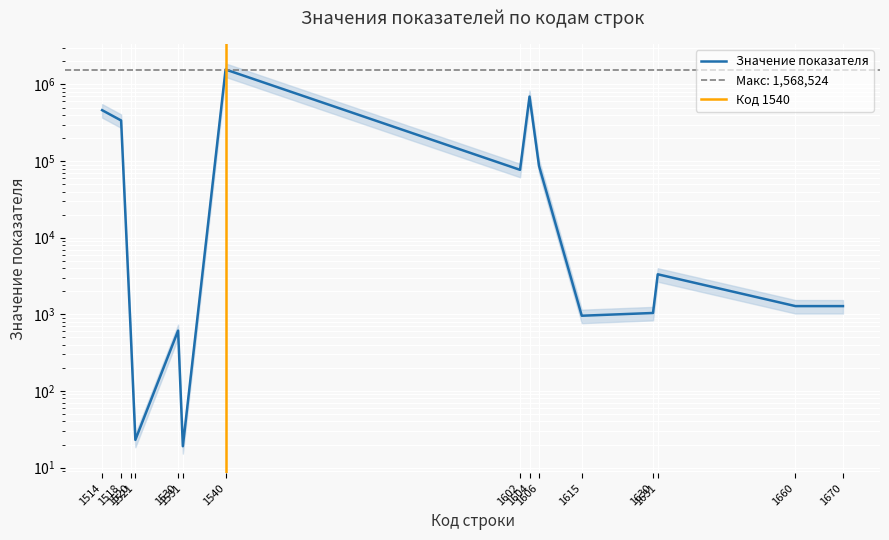

Reading left to right, transcribe all the data shown in this chart.

462212	339211	628	23	613	19	1568524	76986	695873	86618	959	1042	3333	1281	1281